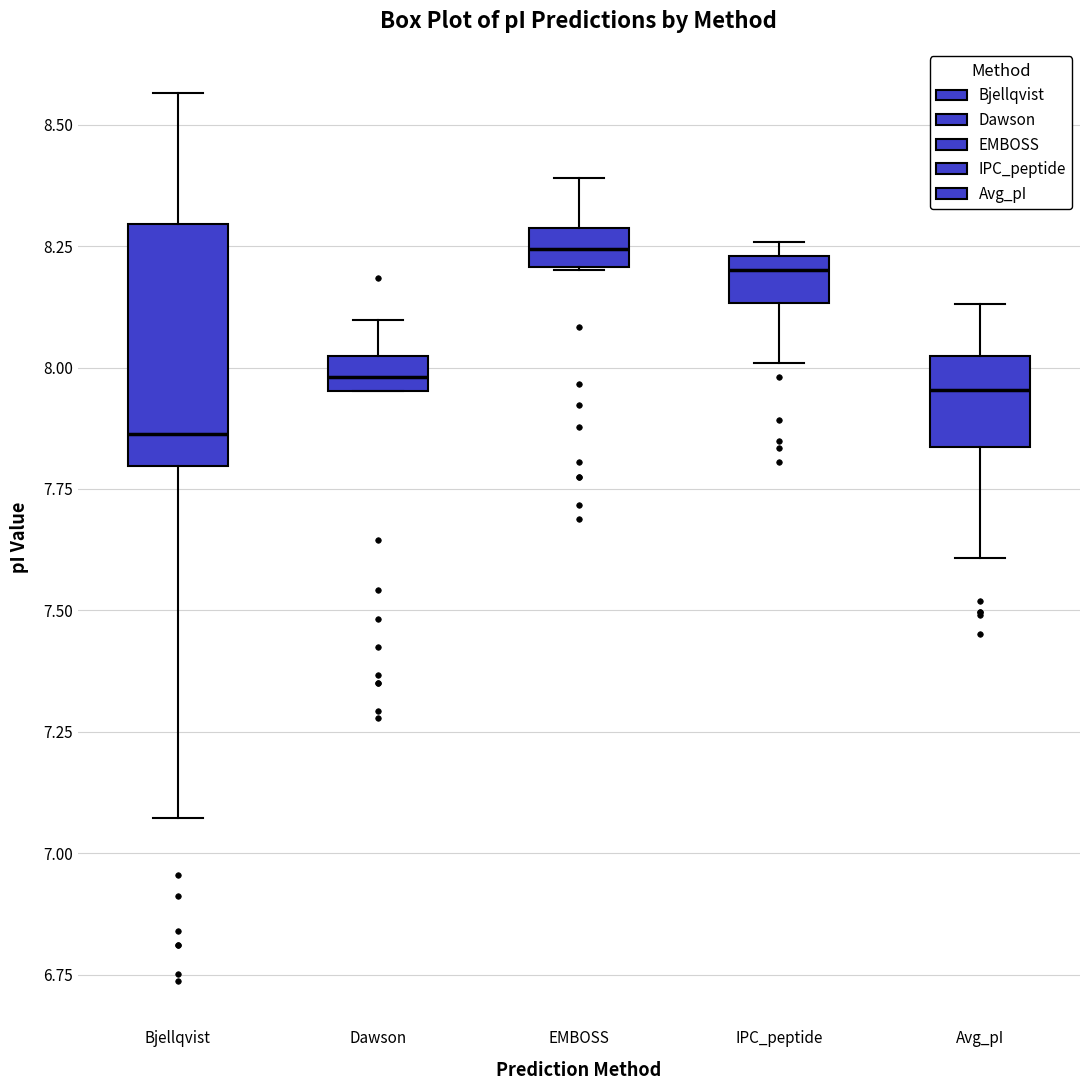

Which box is the tallest, from its lower edge to its upper edge?

Bjellqvist